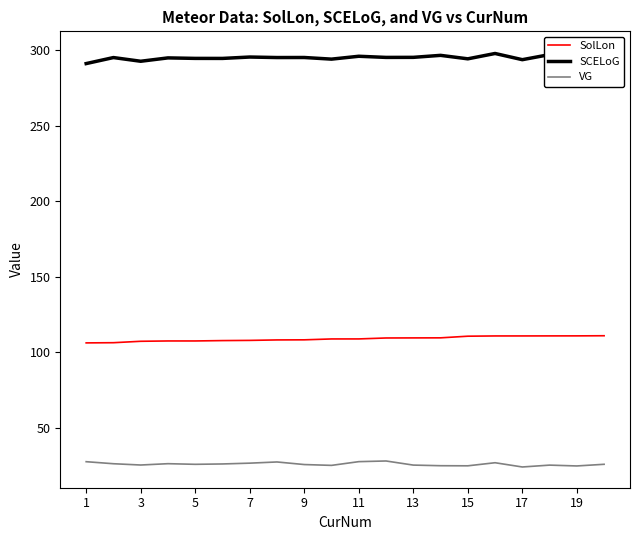

In SCELoG, how many points are lower than both neighbors (excluding endpoints)?

7